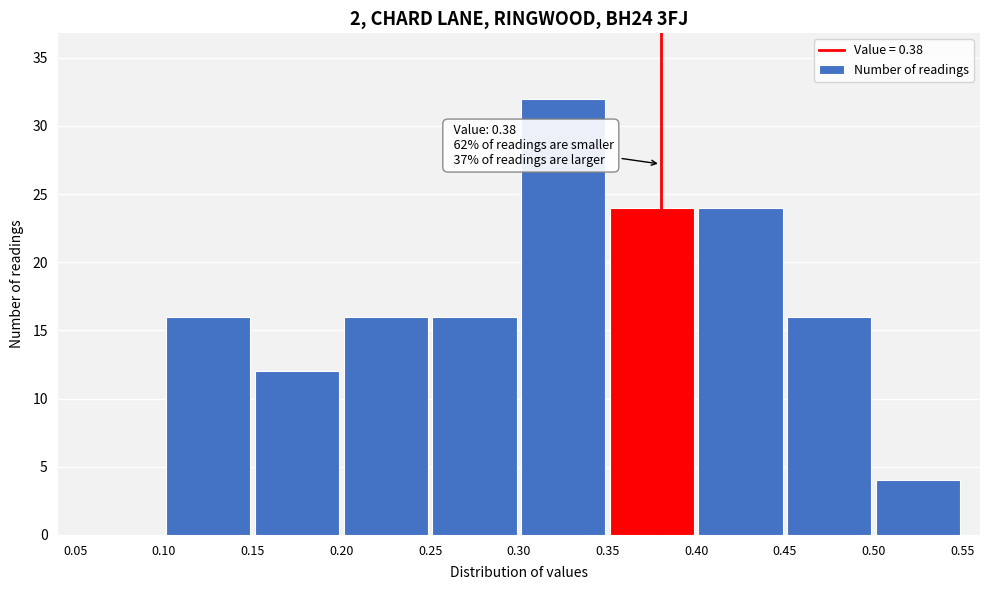

Over which range of the x-axis is the bar tallest?

0.30 to 0.35